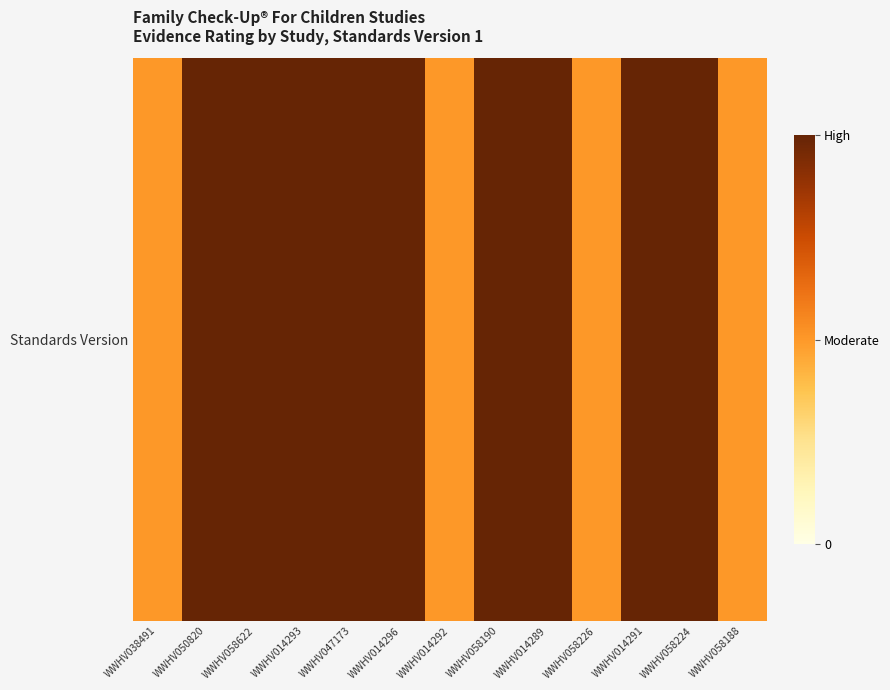

List the labels in order of value, smallest first.

WWHV038491, WWHV014292, WWHV058226, WWHV058188, WWHV050820, WWHV058622, WWHV014293, WWHV047173, WWHV014296, WWHV058190, WWHV014289, WWHV014291, WWHV058224